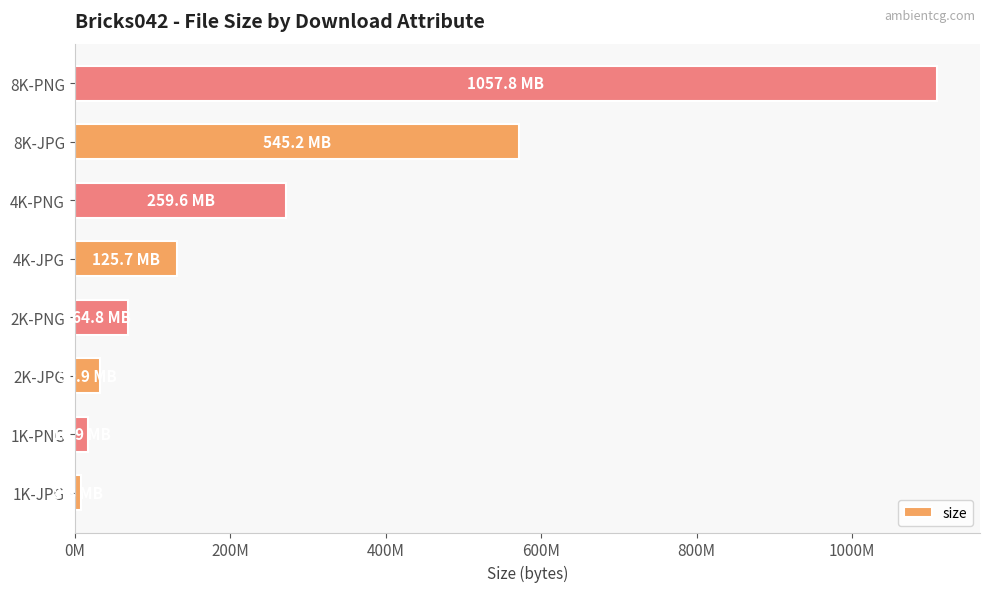

Does the chart contain any negative values?

No